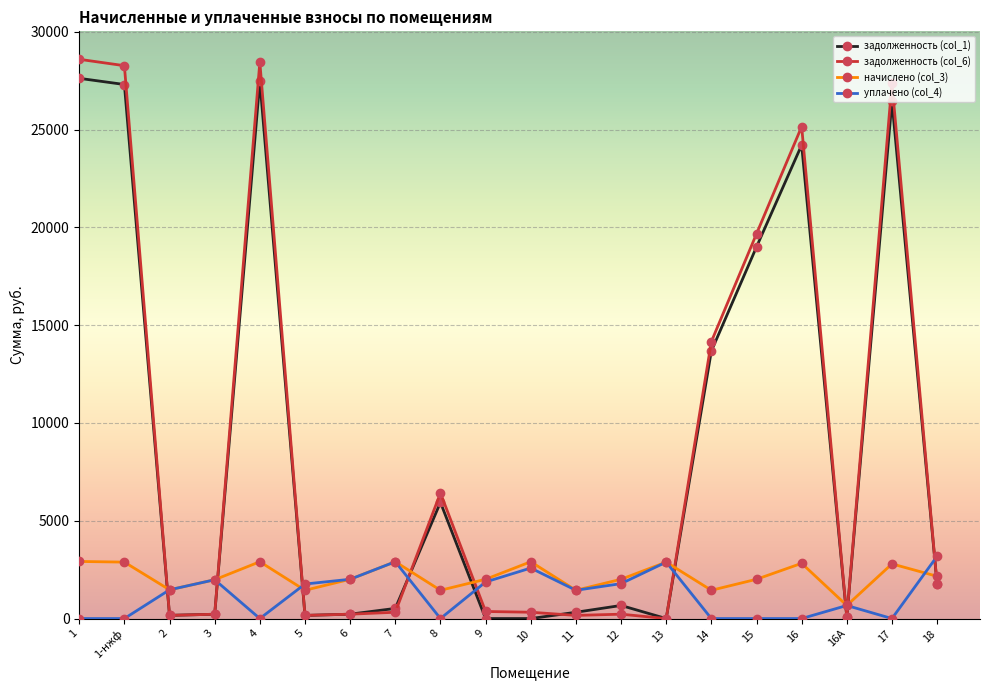

What is the difference between the maximum and minimum values in the уплачено (col_4) series?

3186.4